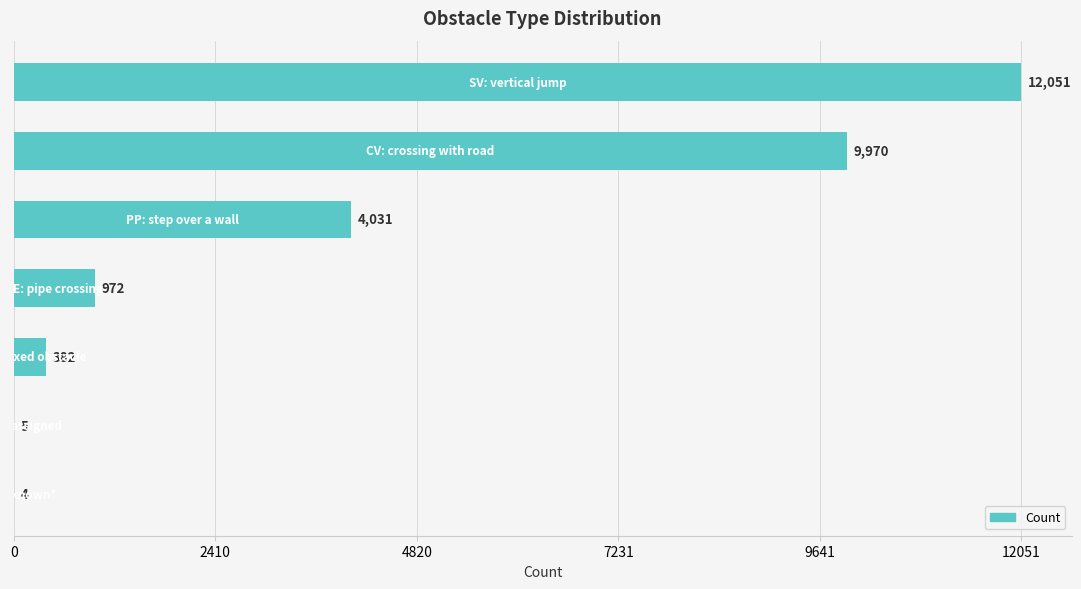

What is the maximum value shown in the chart?

12051